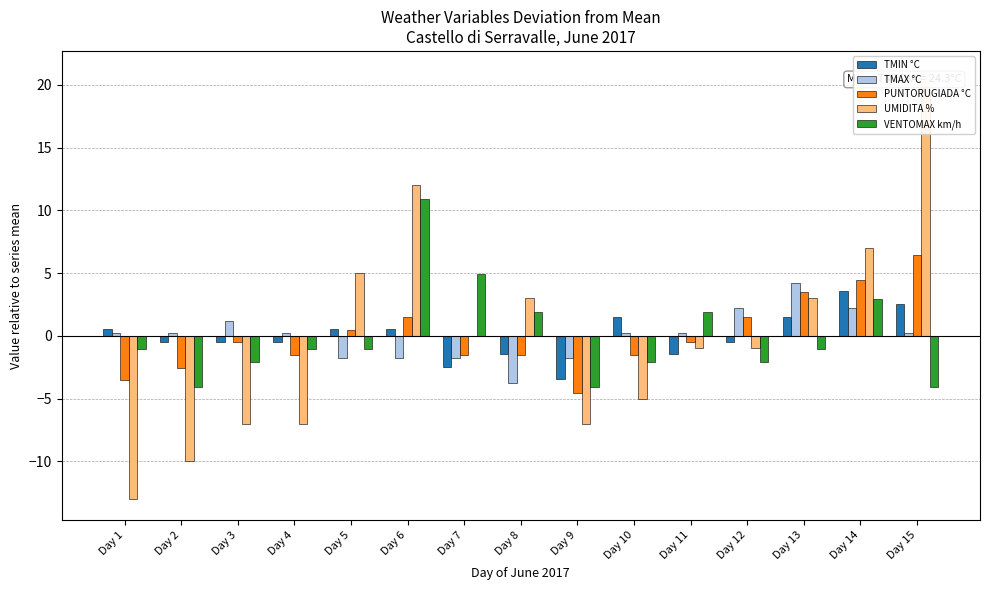

Where does the PUNTORUGIADA °C series first go above 0?

Day 5